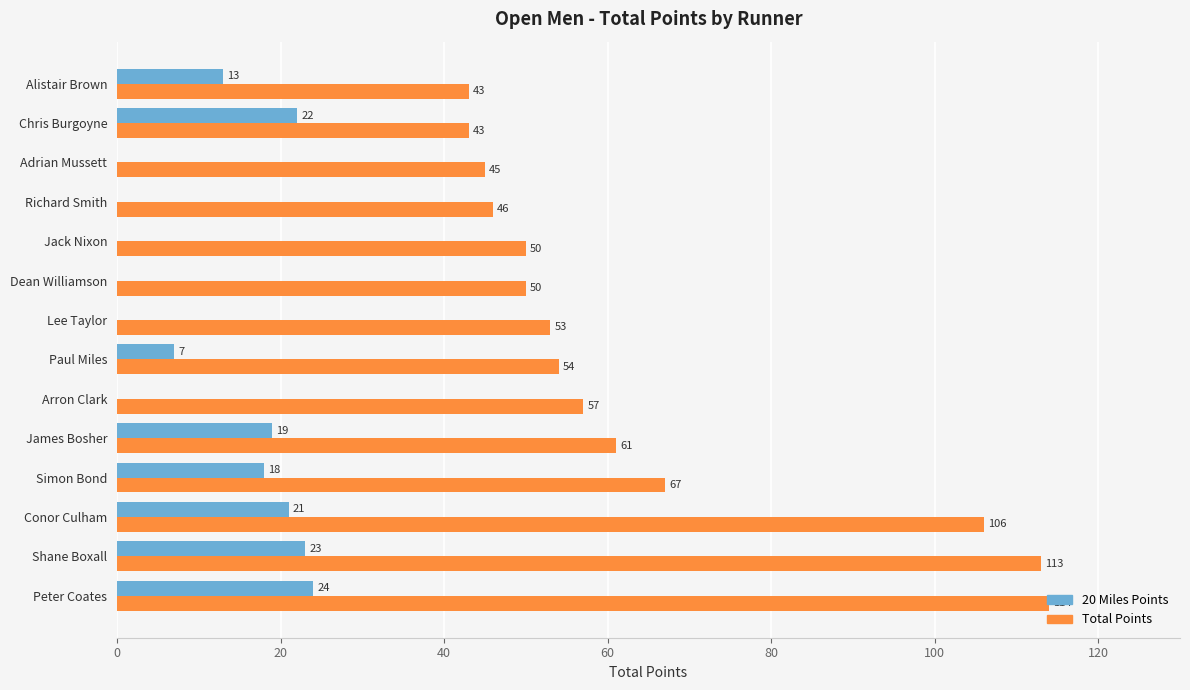

Which series changed the most between Arron Clark and Dean Williamson?

Total Points